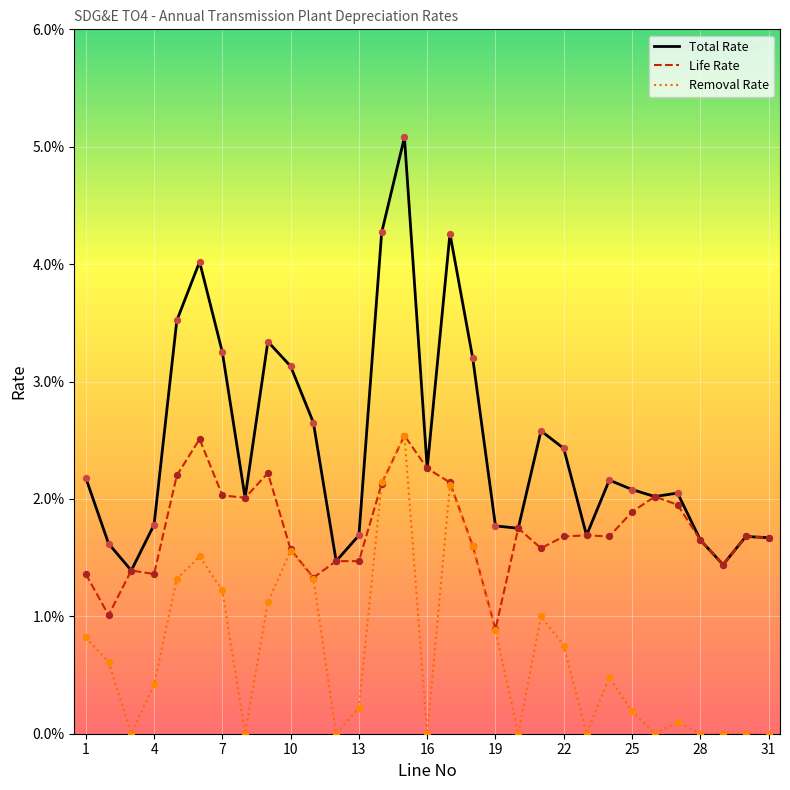

What are all the series names shown in the legend?

Total Rate, Life Rate, Removal Rate